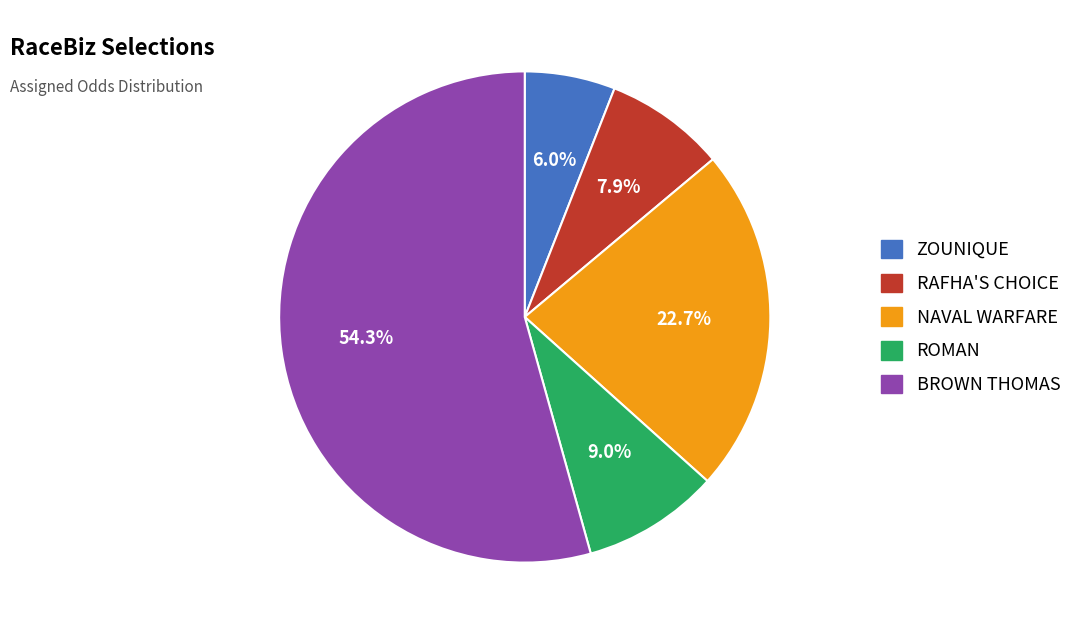

Which category accounts for the majority?

BROWN THOMAS